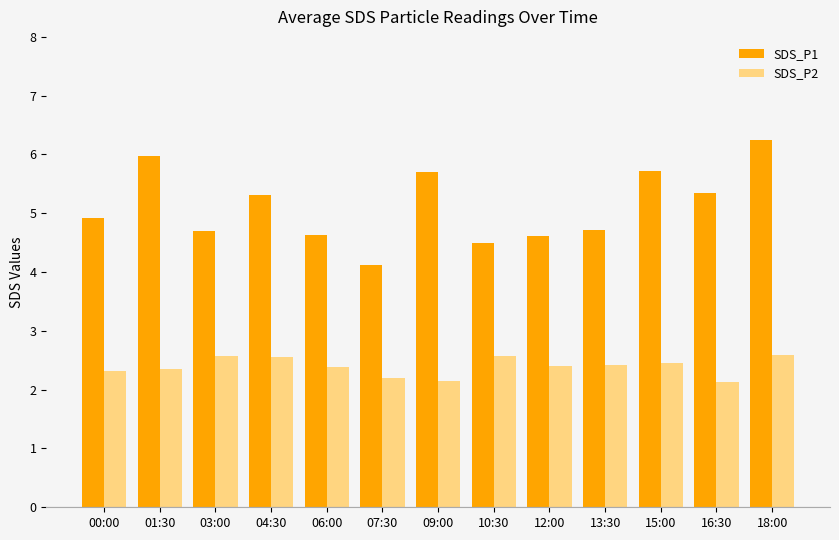

What is the minimum value shown in the chart?

2.1